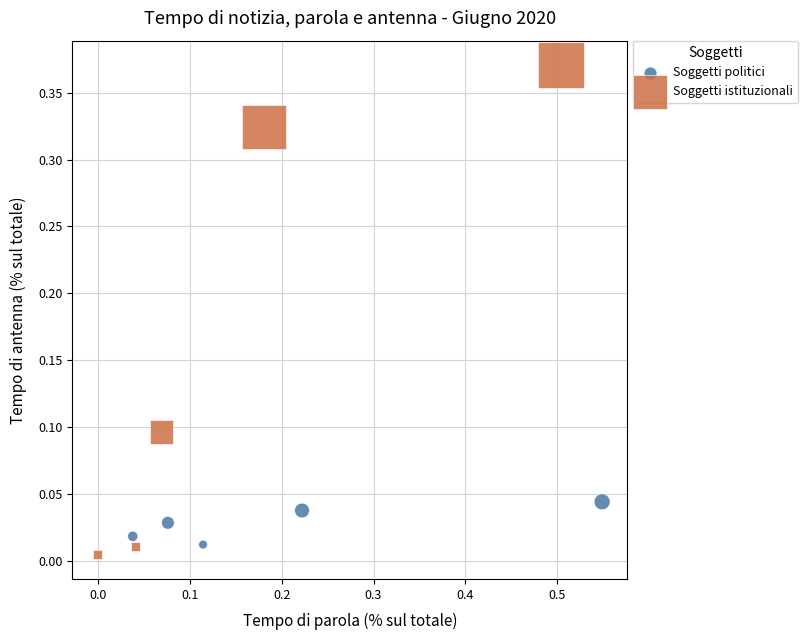

Which series reaches the maximum Y coordinate?

Soggetti istituzionali